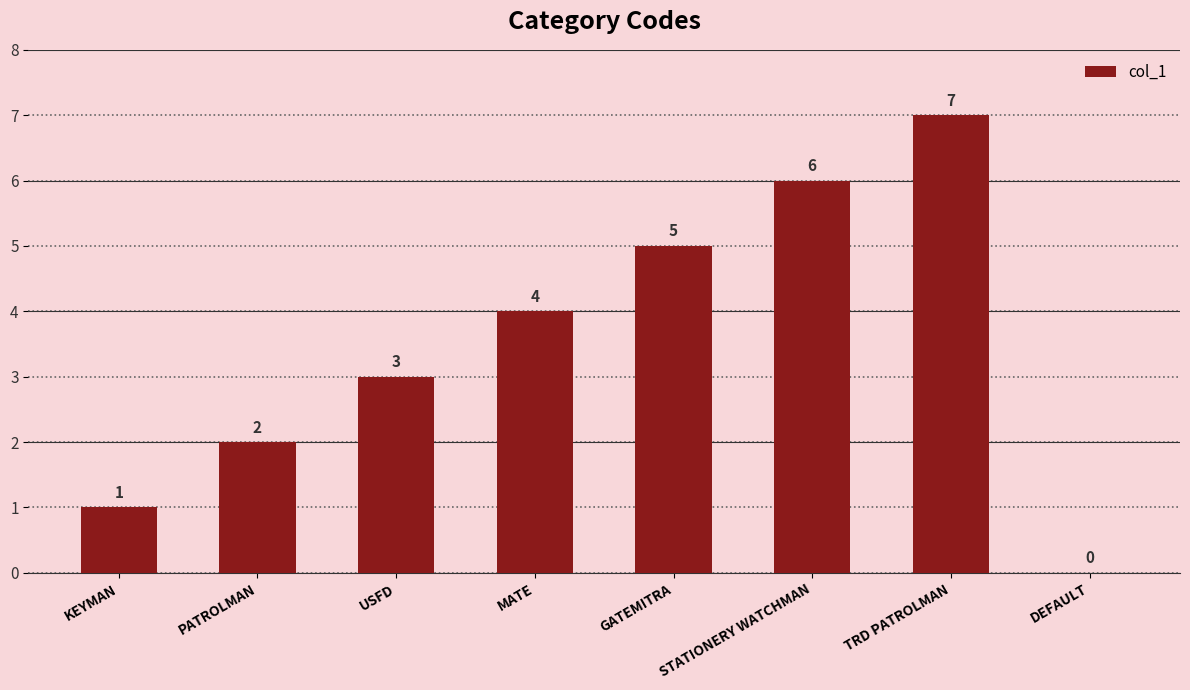

How many distinct data groups are displayed?

1